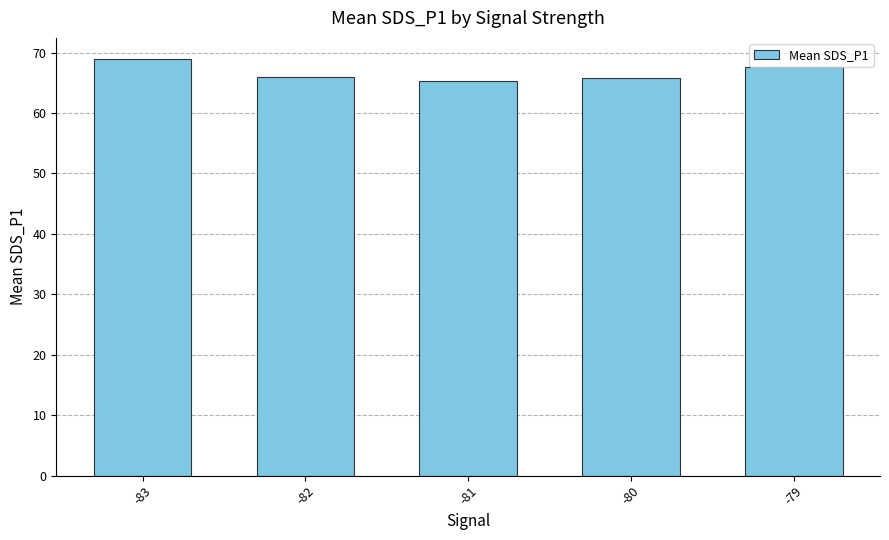

What is the sum of all values?

333.7